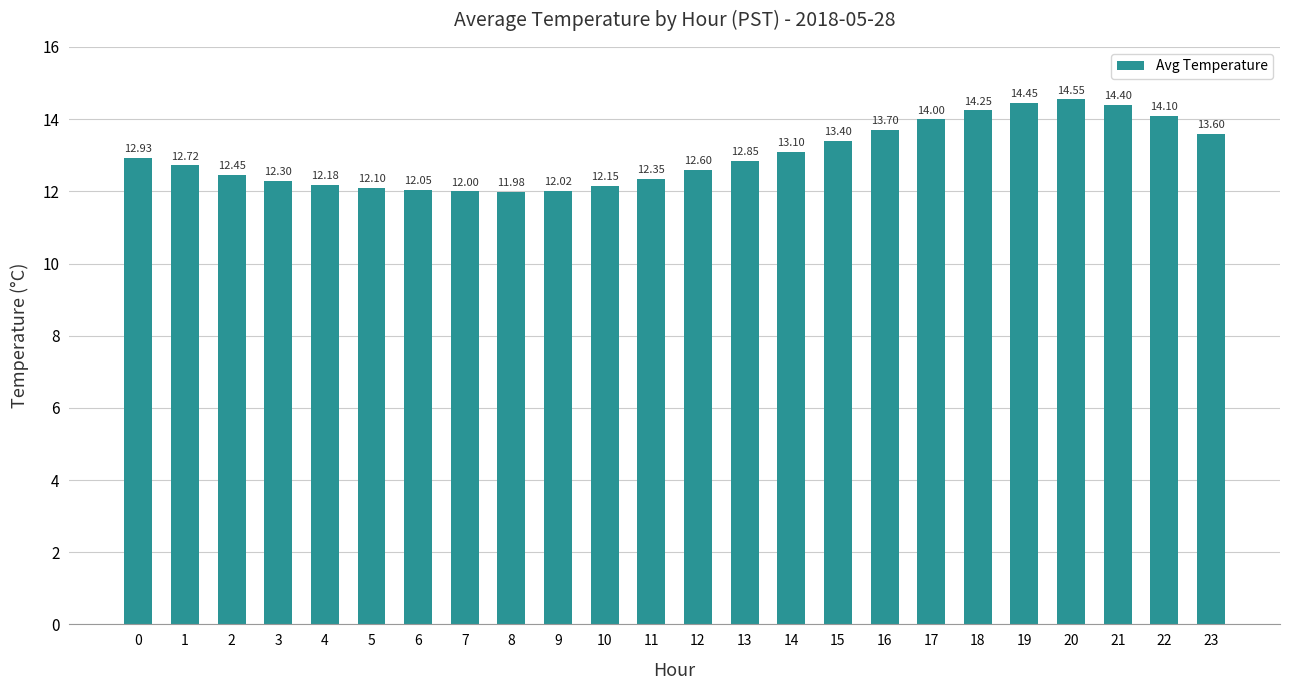

What is the sum of all values?

312.2